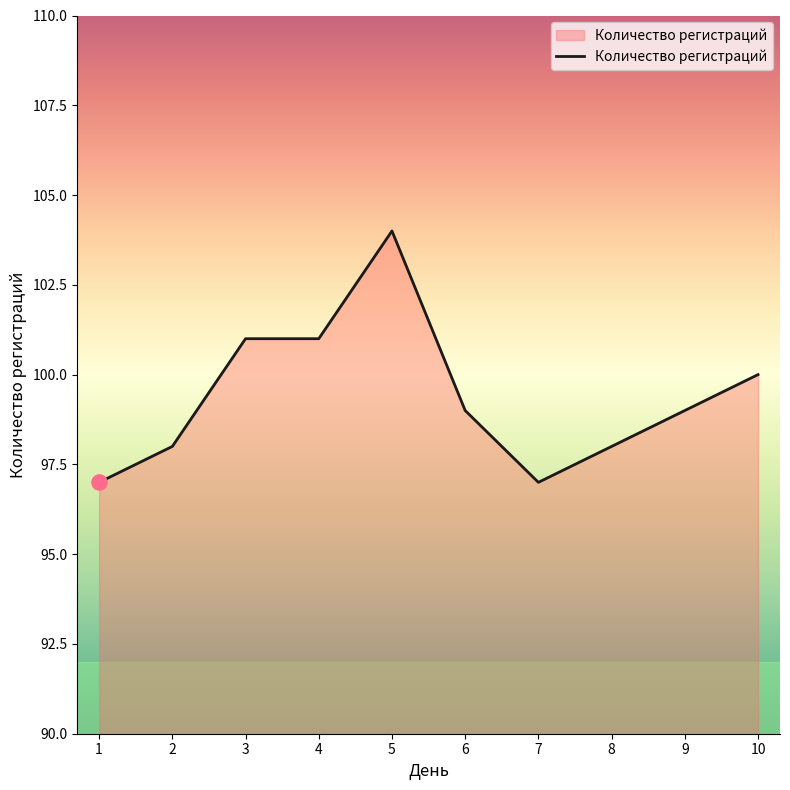

What is the change in value from 1 to 4?

+4